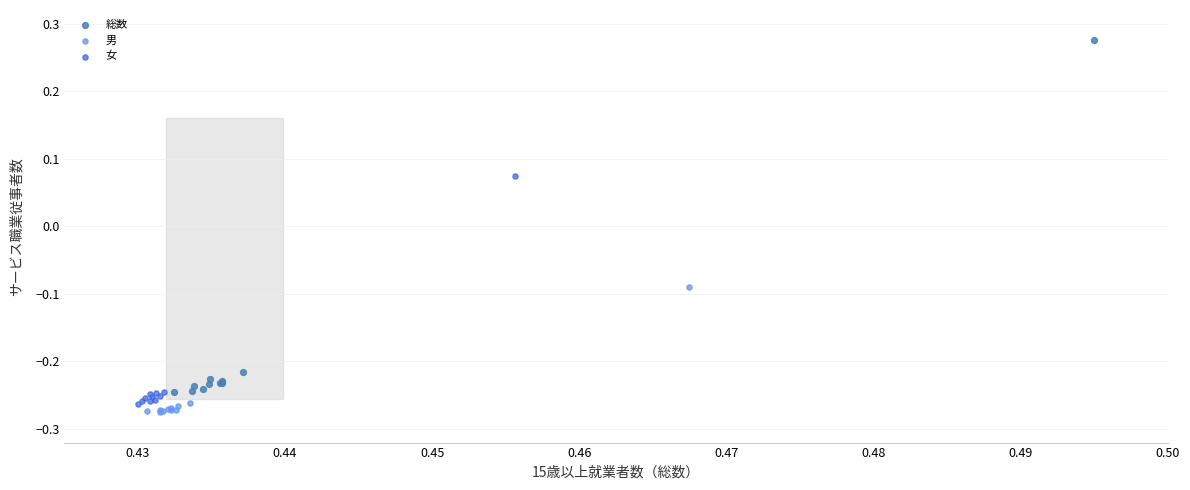

Which series has the widest spread of Y values?

総数